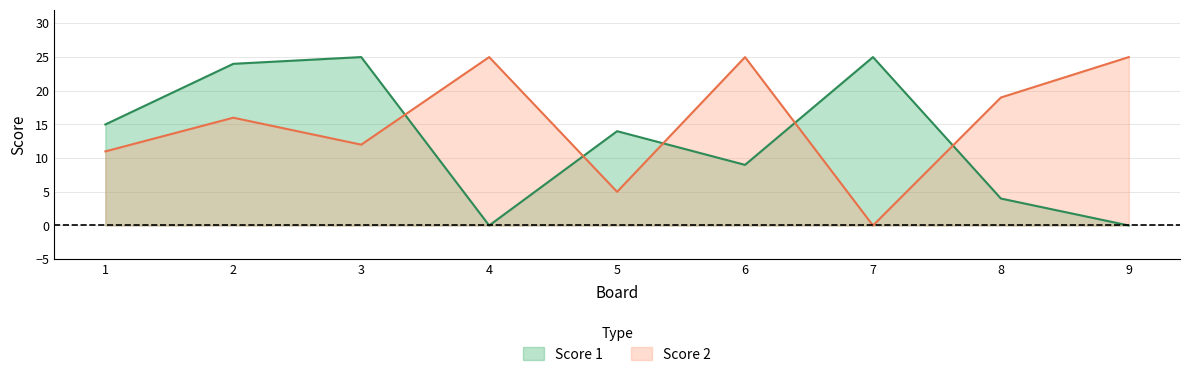

Which has a higher value, 2 or 7?

7